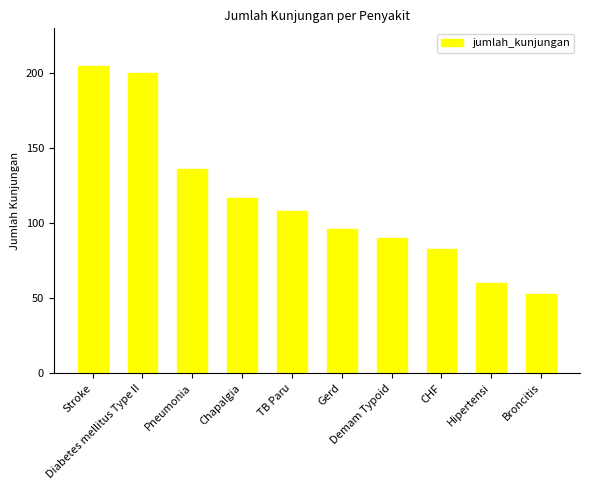

What is the ratio of the value at Pneumonia to the value at Chapalgia?

1.2